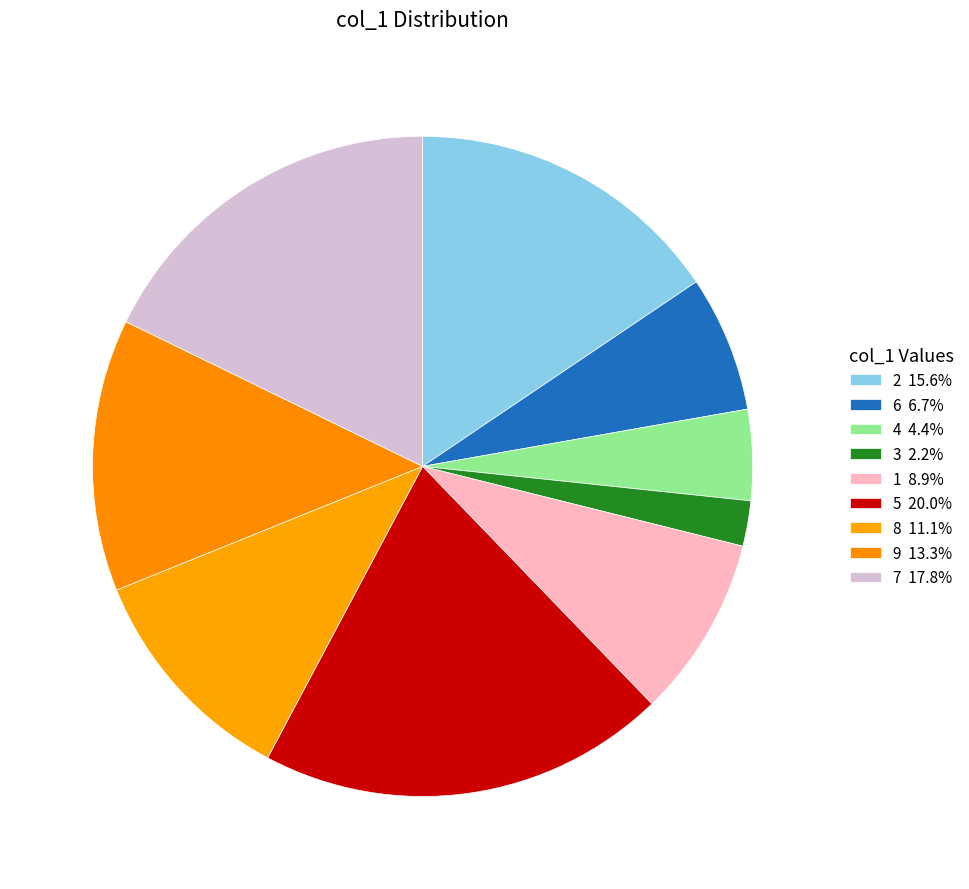

The 1 slice represents 3% of the pie. True or false?

False